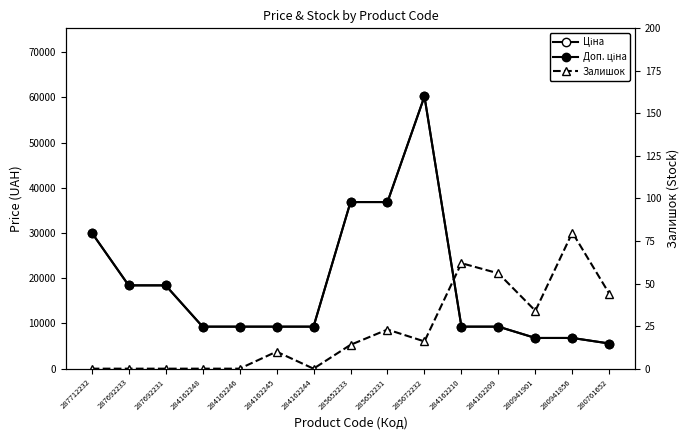

What is the difference between the Залишок values at 284162209 and 280941901?

22.0